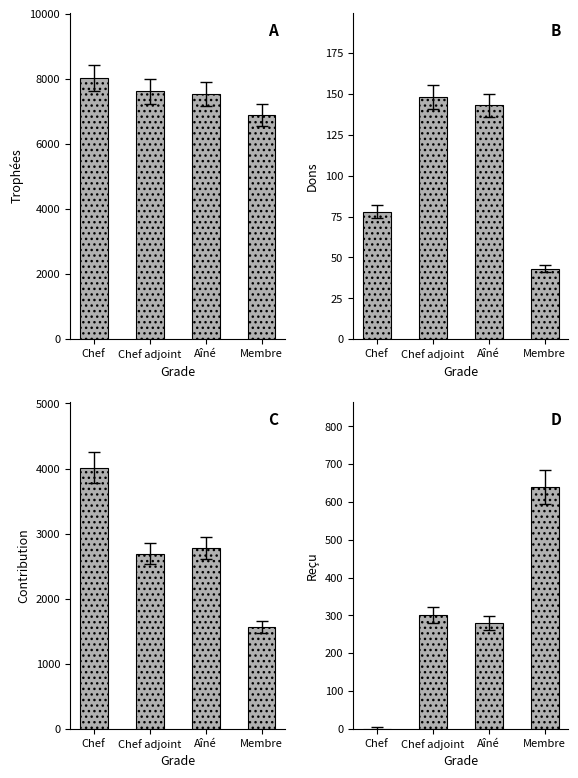

Which has a higher value, Chef adjoint or Aîné?

Chef adjoint